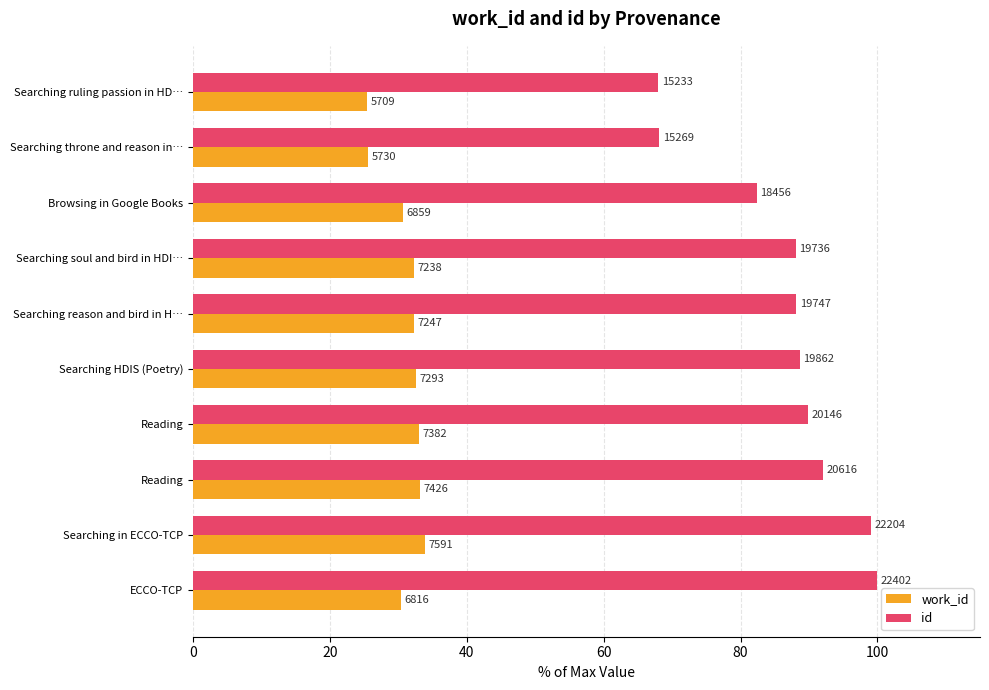

What are all the series names shown in the legend?

work_id, id